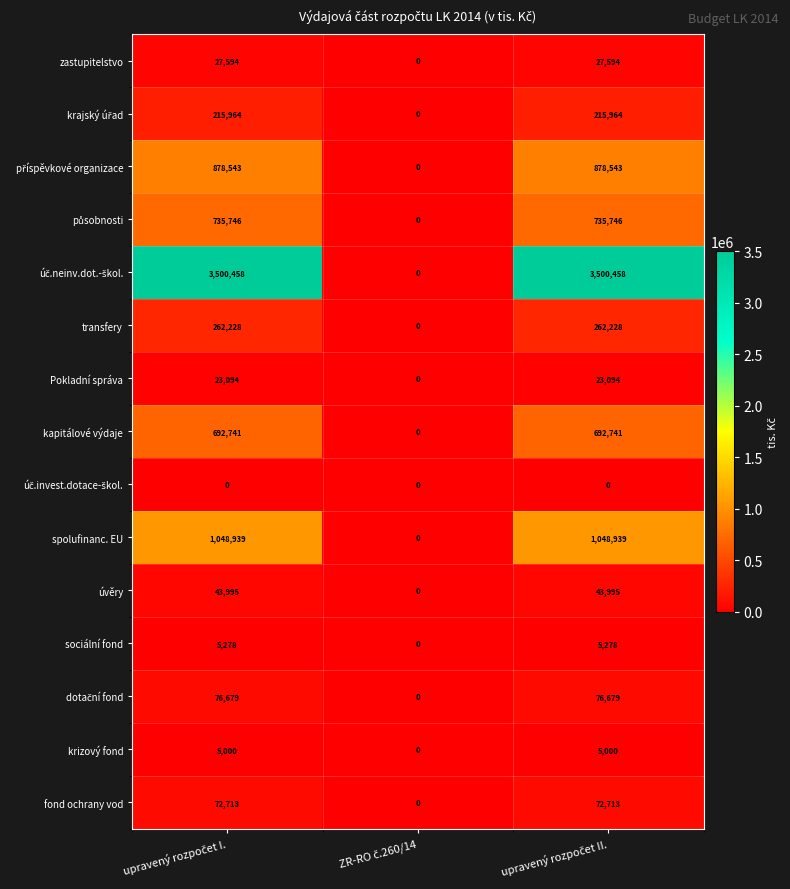

What is the highest value of the fond ochrany vod series?

72713